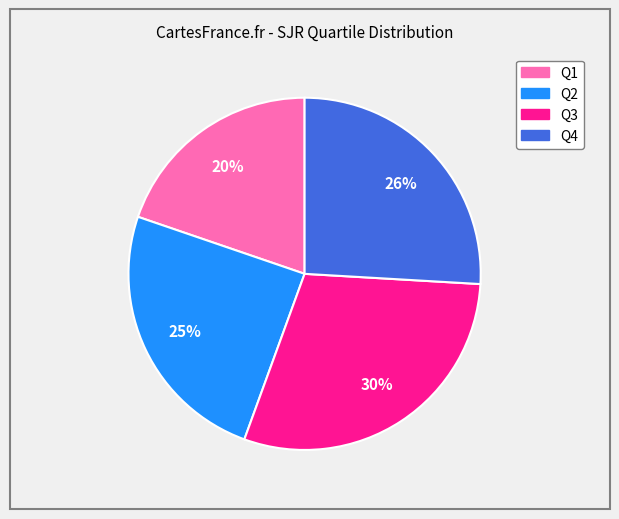

Is it true that Q4 is 26% of the pie?

True